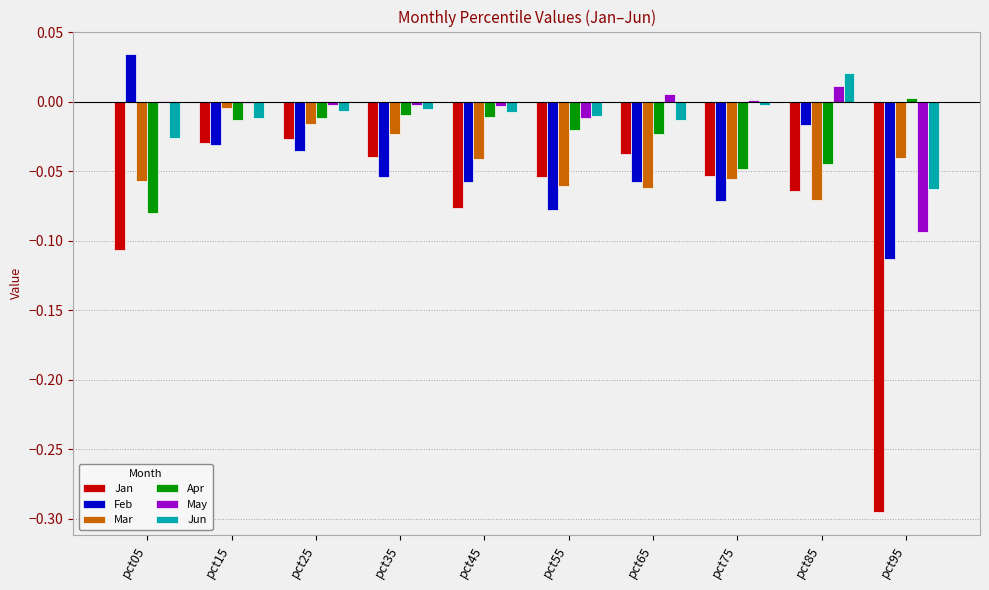

What are all the series names shown in the legend?

Jan, Feb, Mar, Apr, May, Jun